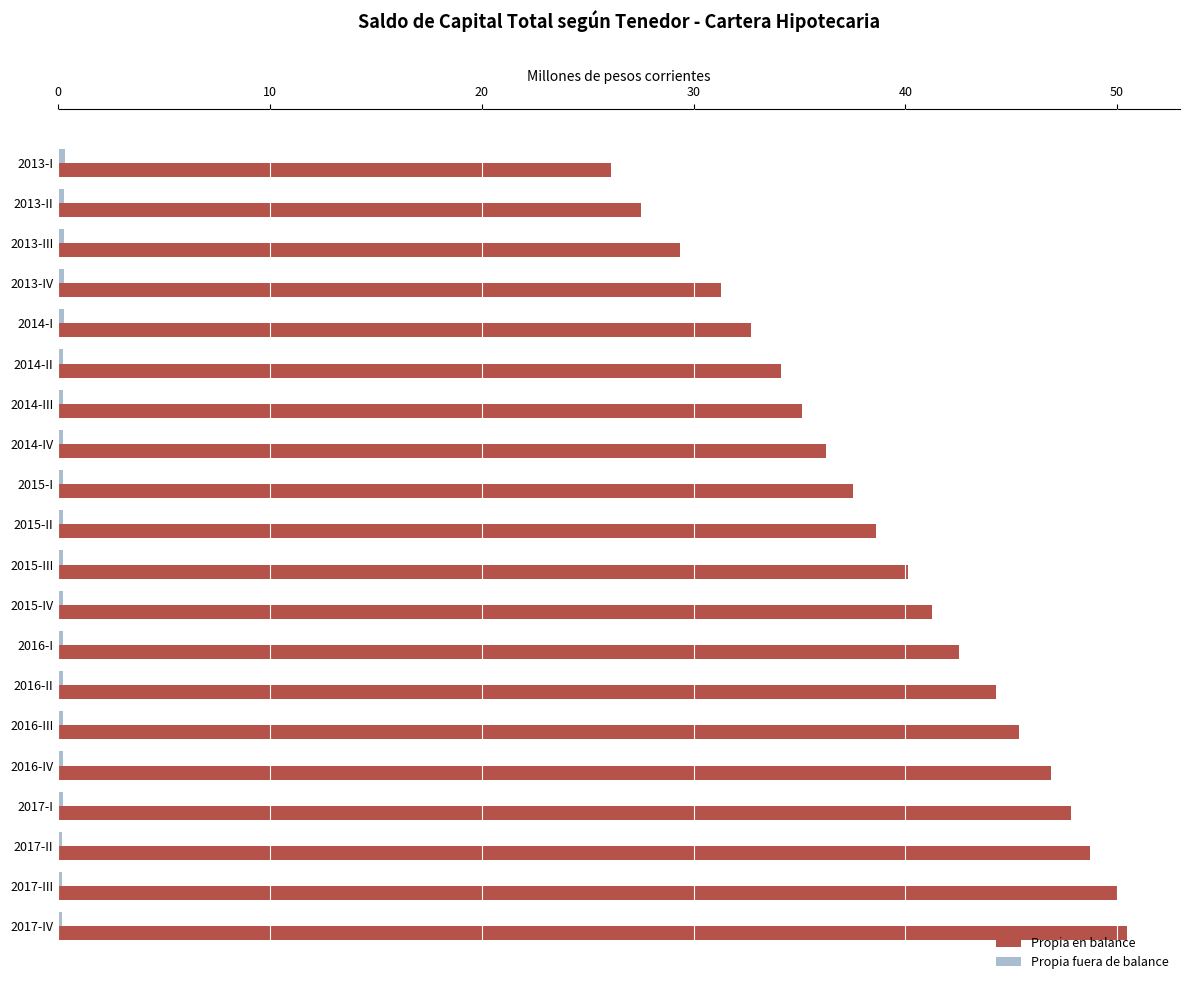

True or false: Propia en balance has a value of 50.4 at 2017-IV.

True